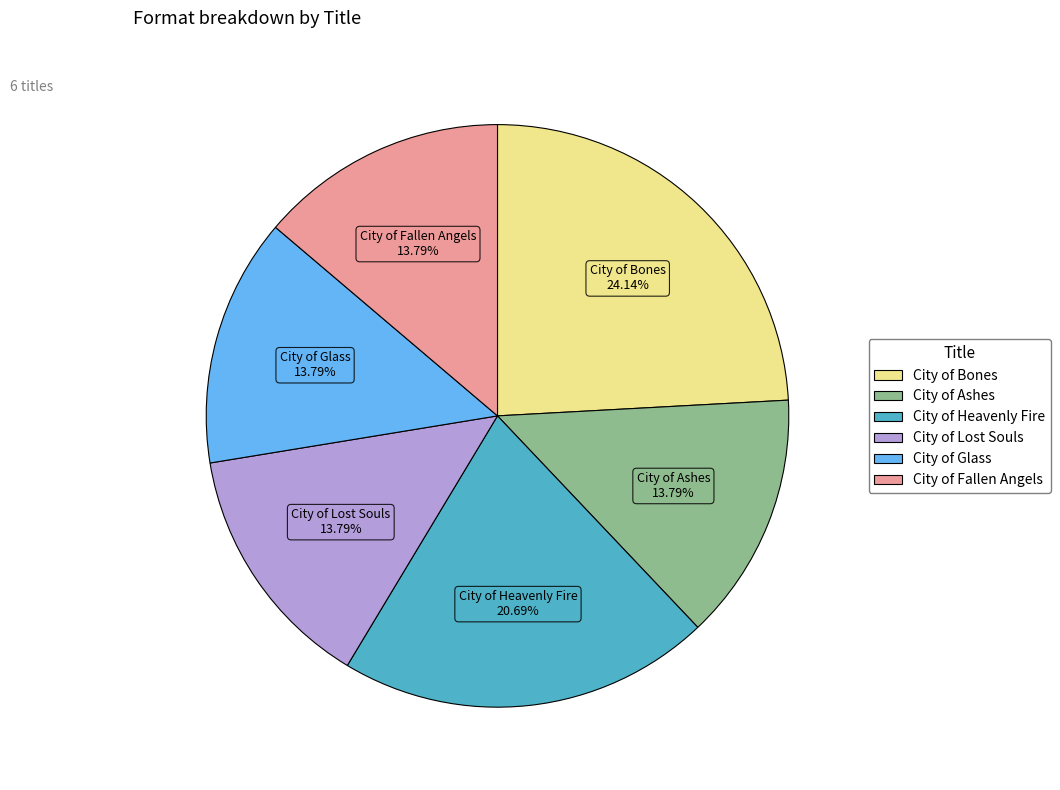

The City of Bones slice represents 12% of the pie. True or false?

False